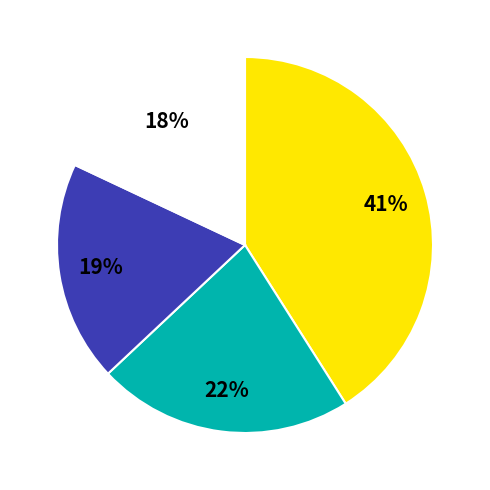

To the nearest percent, what is the average slice percentage?

25%